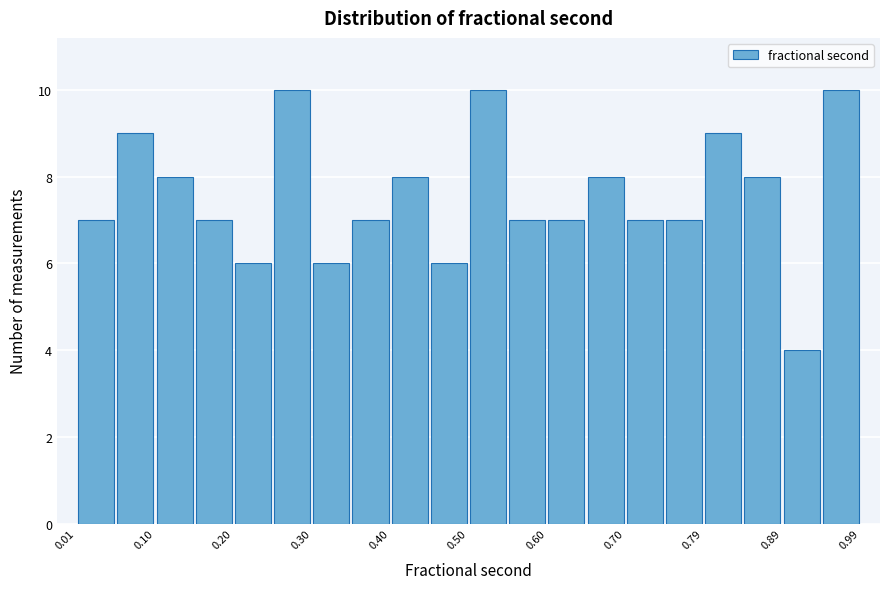

Reading left to right, transcribe this chart: for each bar, give the range it covers on the x-axis and its height. Neither the bar edges nor the heights are printed on the chart, so give them approximately, as read against the axes.

0.01 to 0.06: 7
0.06 to 0.10: 9
0.10 to 0.15: 8
0.15 to 0.20: 7
0.20 to 0.25: 6
0.25 to 0.30: 10
0.30 to 0.35: 6
0.35 to 0.40: 7
0.40 to 0.45: 8
0.45 to 0.50: 6
0.50 to 0.55: 10
0.55 to 0.60: 7
0.60 to 0.65: 7
0.65 to 0.70: 8
0.70 to 0.74: 7
0.74 to 0.79: 7
0.79 to 0.84: 9
0.84 to 0.89: 8
0.89 to 0.94: 4
0.94 to 0.99: 10